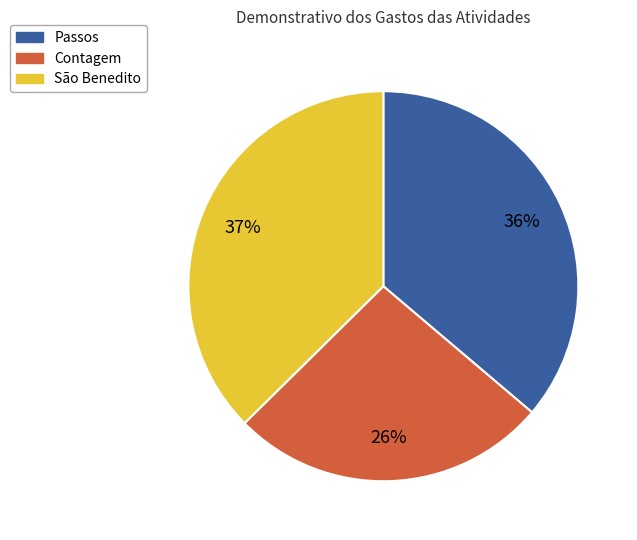

Approximately how many times larger is the value at Contagem compared to São Benedito?

0.7